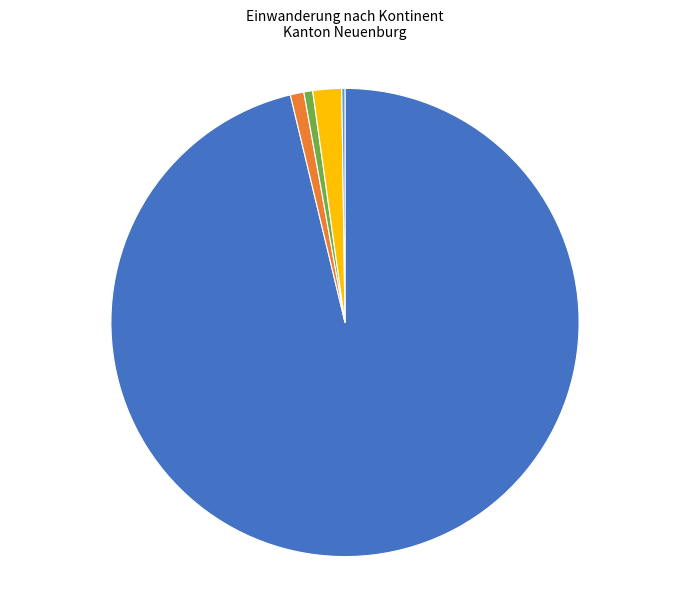

Is there any slice that represents more than half of the pie?

Yes